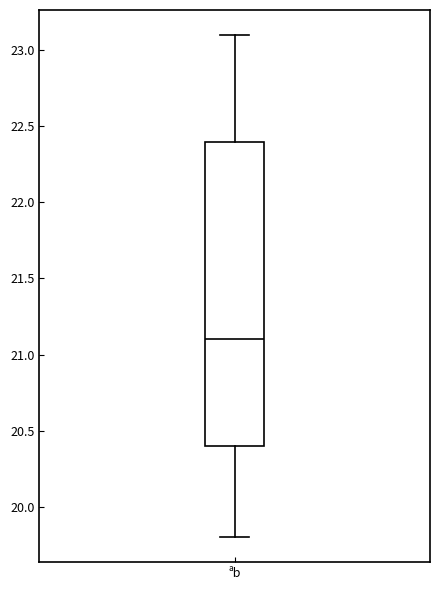

Where is the upper edge of the box for ªb on the y-axis? The values are not printed on the chart, so give them approximately, as read against the axis.

22.4